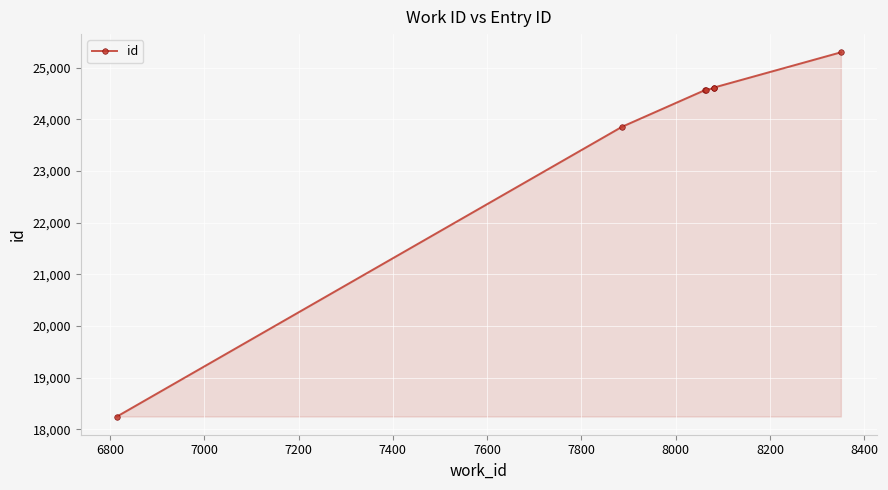

How many series are shown in this chart?

1